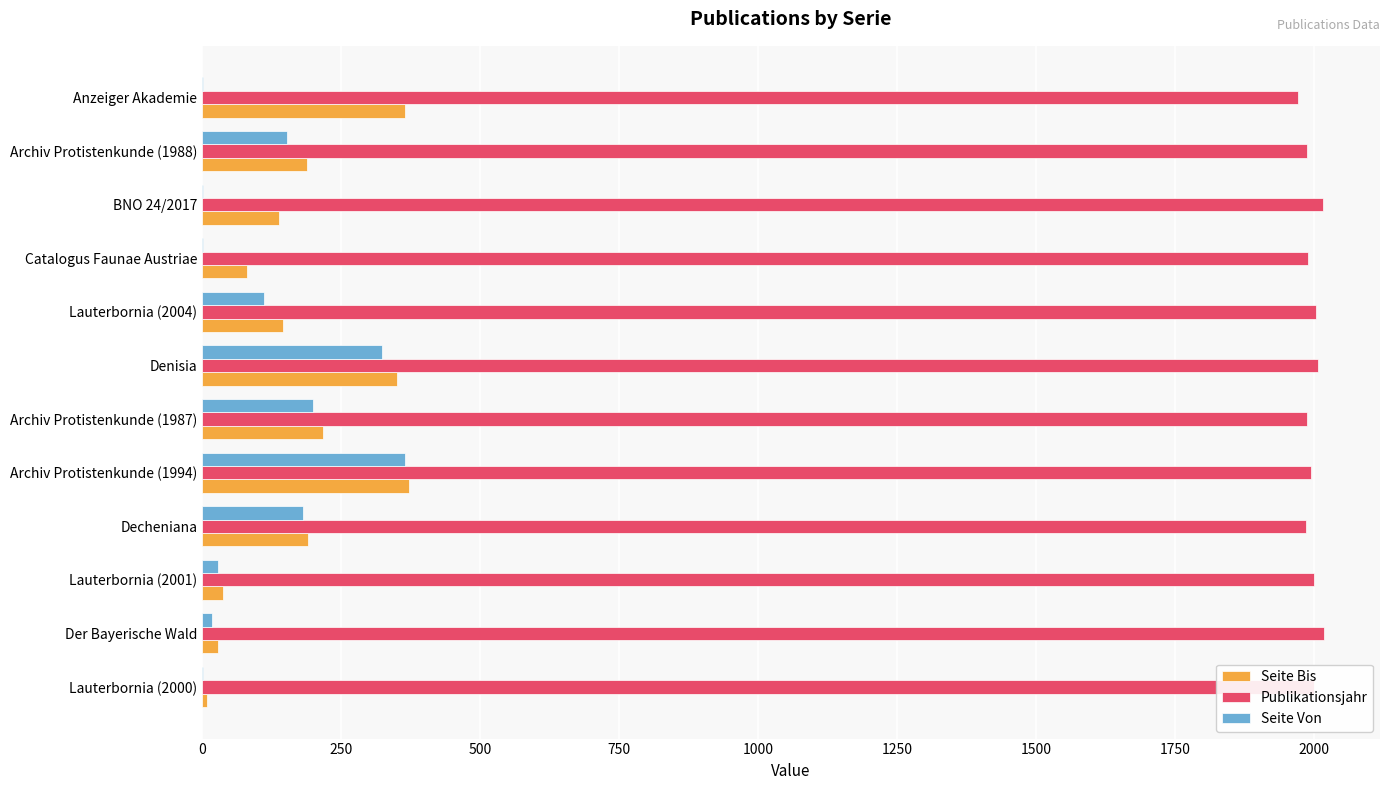

What is the greatest value displayed?

2018